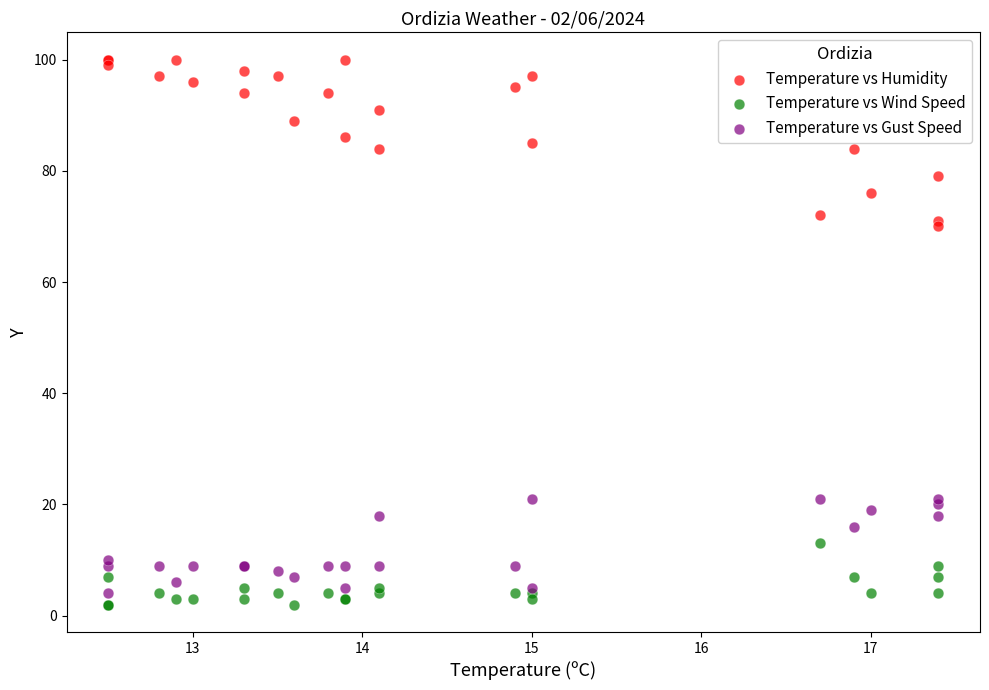

What are all the series names shown in the legend?

Temperature vs Humidity, Temperature vs Wind Speed, Temperature vs Gust Speed